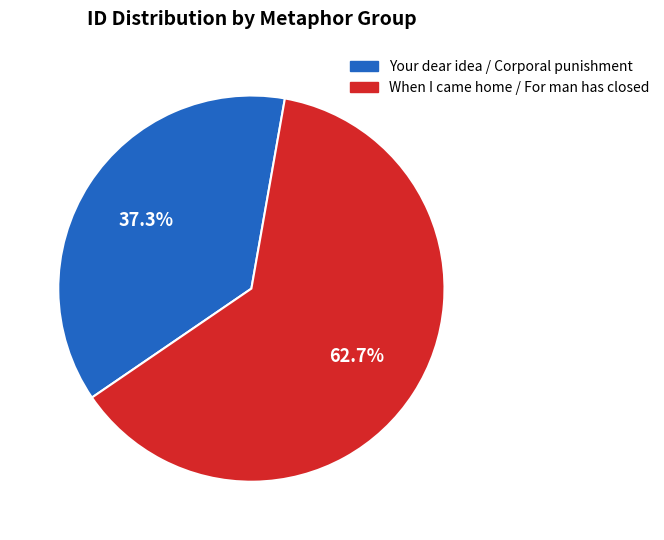

Is there a majority slice in this chart?

Yes